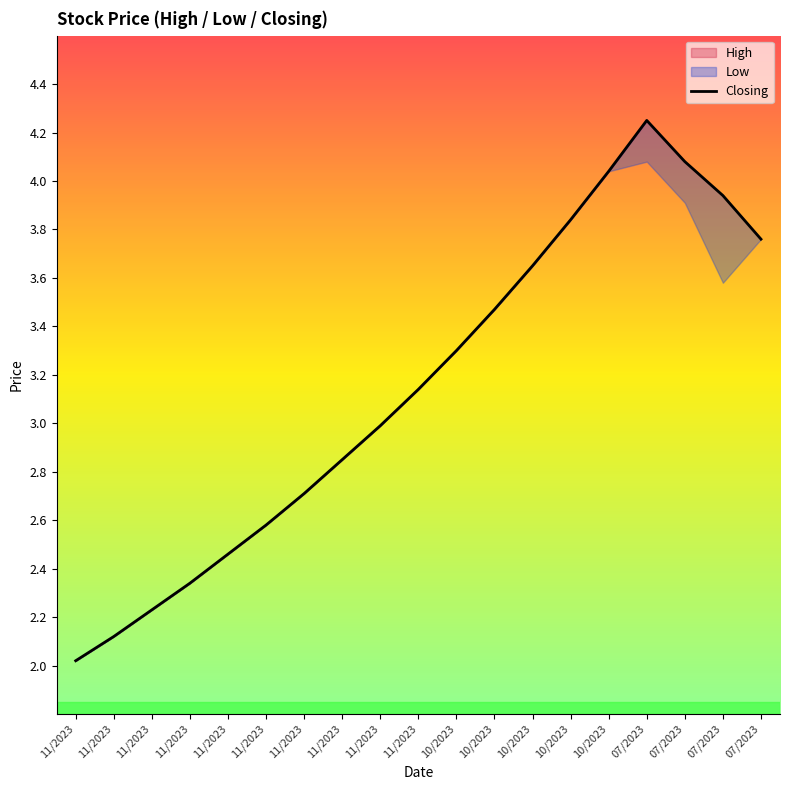

What is the difference between the maximum and minimum values?

2.2